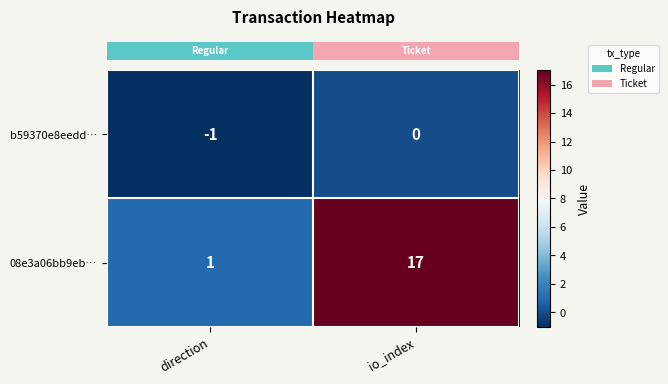

Rank the series by their maximum value, from highest to lowest.

08e3a06bb9eb…, b59370e8eedd…